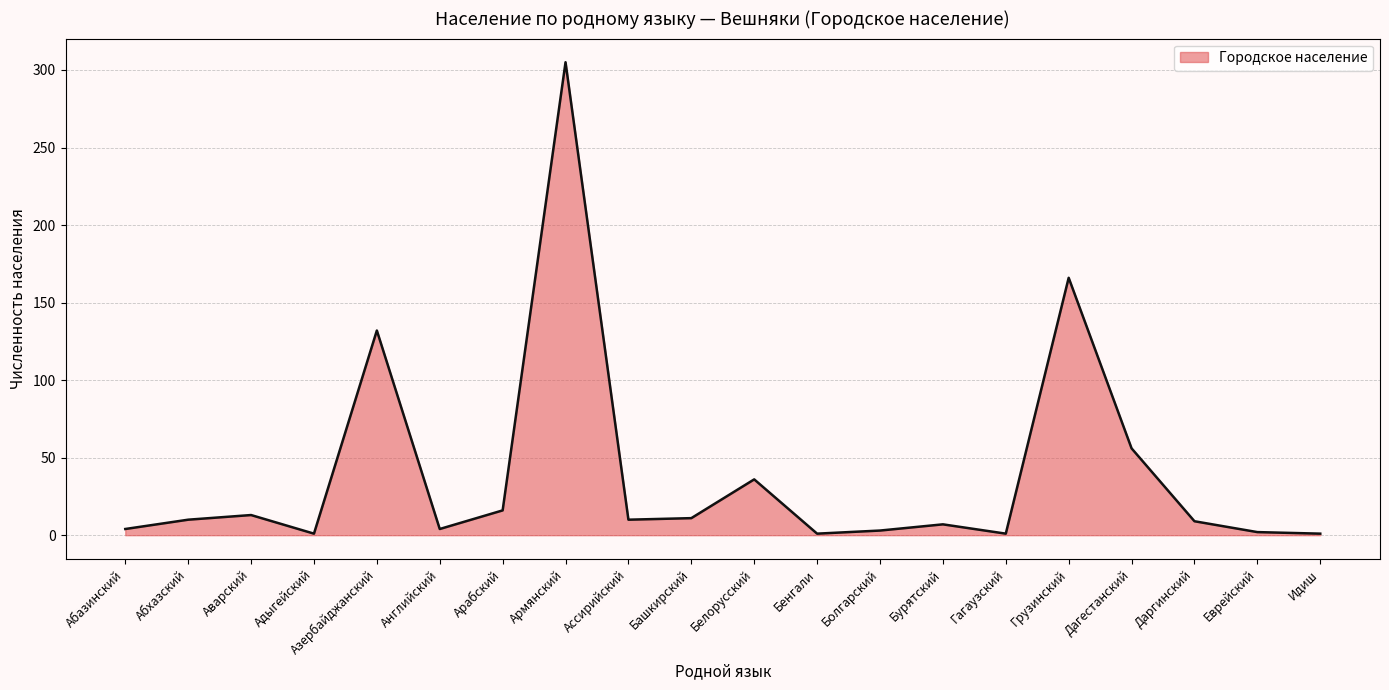

How many lines are shown in the chart?

1